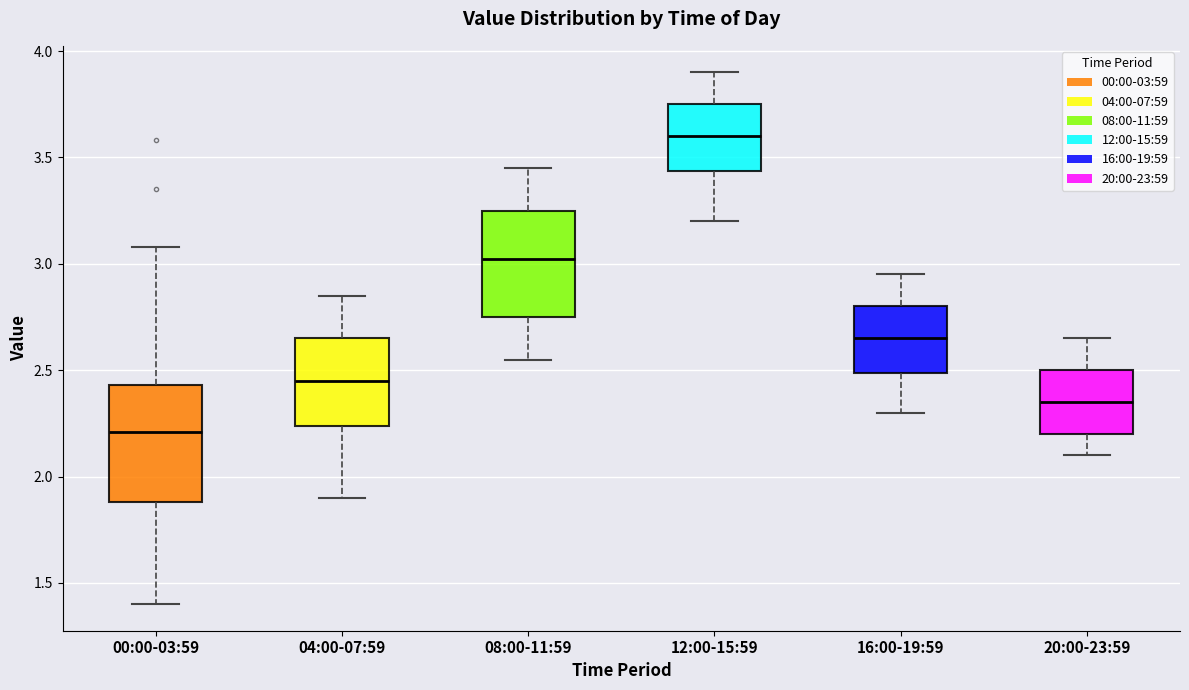

Reading left to right, read every box against the y-axis: the position of its median line, the range the box covers, and the ends of its whiskers. The values are not printed on the chart, so give them approximately, as read against the axis.

00:00-03:59: median 2.20, box 1.90 to 2.45, whiskers 1.40 to 3.10
04:00-07:59: median 2.45, box 2.25 to 2.65, whiskers 1.90 to 2.85
08:00-11:59: median 3.05, box 2.75 to 3.25, whiskers 2.55 to 3.45
12:00-15:59: median 3.60, box 3.45 to 3.75, whiskers 3.20 to 3.90
16:00-19:59: median 2.65, box 2.50 to 2.80, whiskers 2.30 to 2.95
20:00-23:59: median 2.35, box 2.20 to 2.50, whiskers 2.10 to 2.65